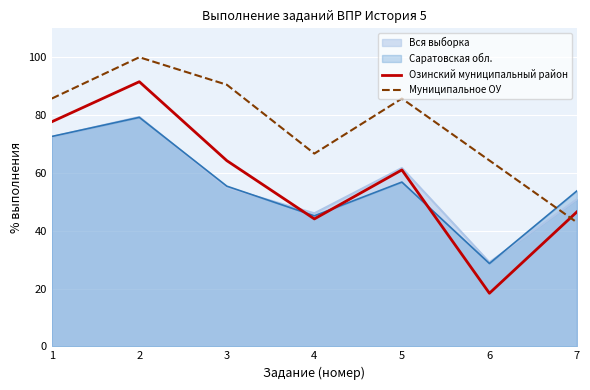

Rank the series at 7 from highest to lowest value.

Саратовская обл., Вся выборка, Озинский муниципальный район, Муниципальное ОУ